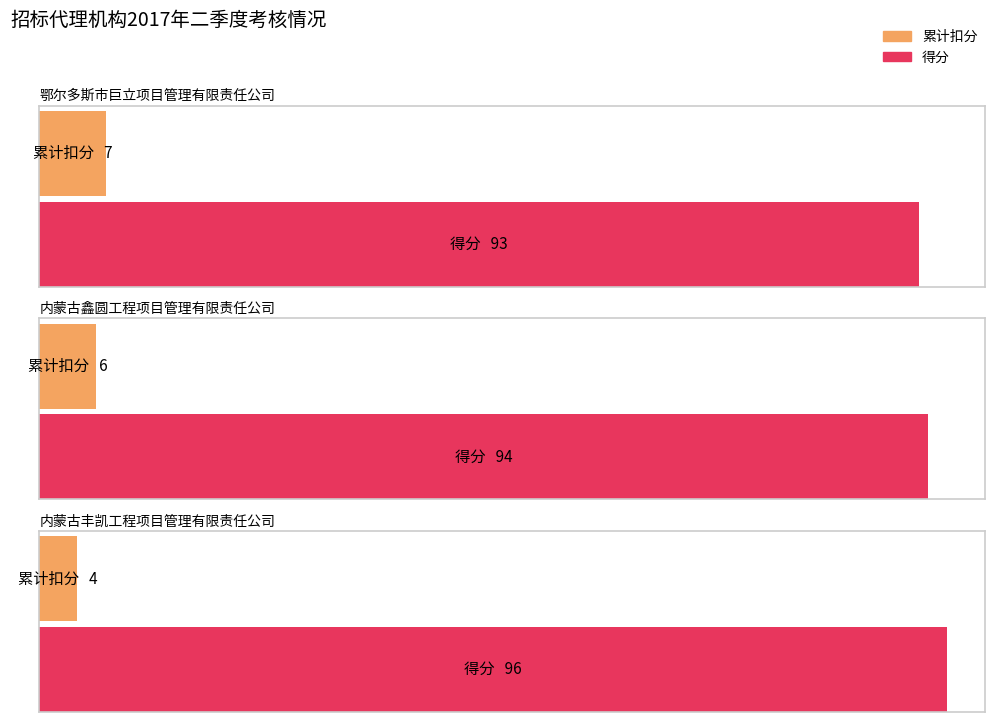

Which has a higher value, 内蒙古丰凯工程项目管理有限责任公司 or 鄂尔多斯市巨立项目管理有限责任公司?

鄂尔多斯市巨立项目管理有限责任公司